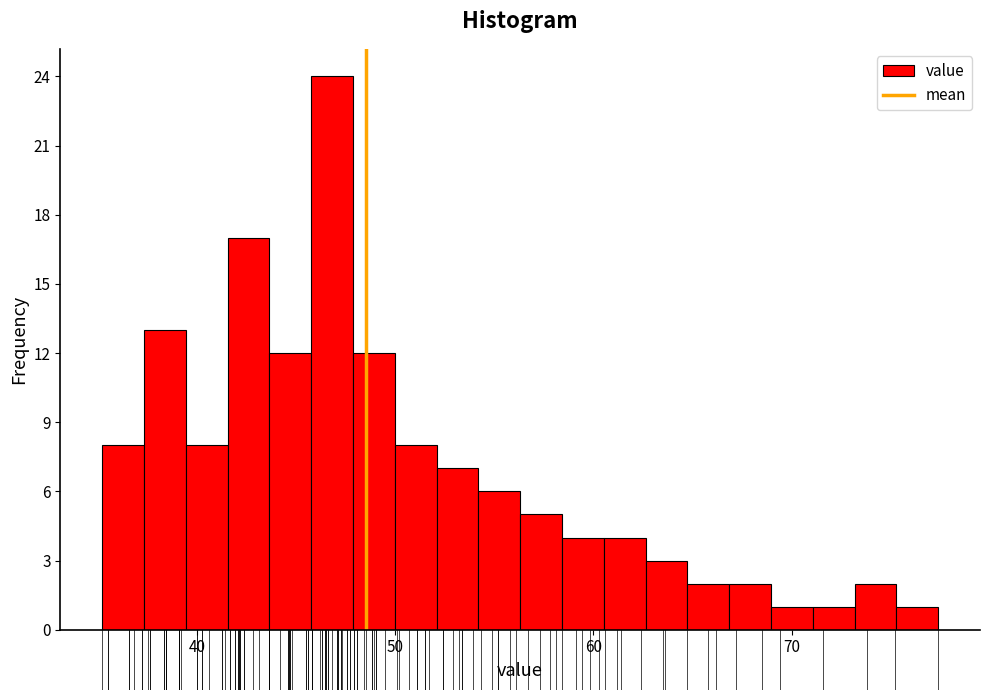

Read against the x-axis, roughly where is the centre of the tallest bar?

47